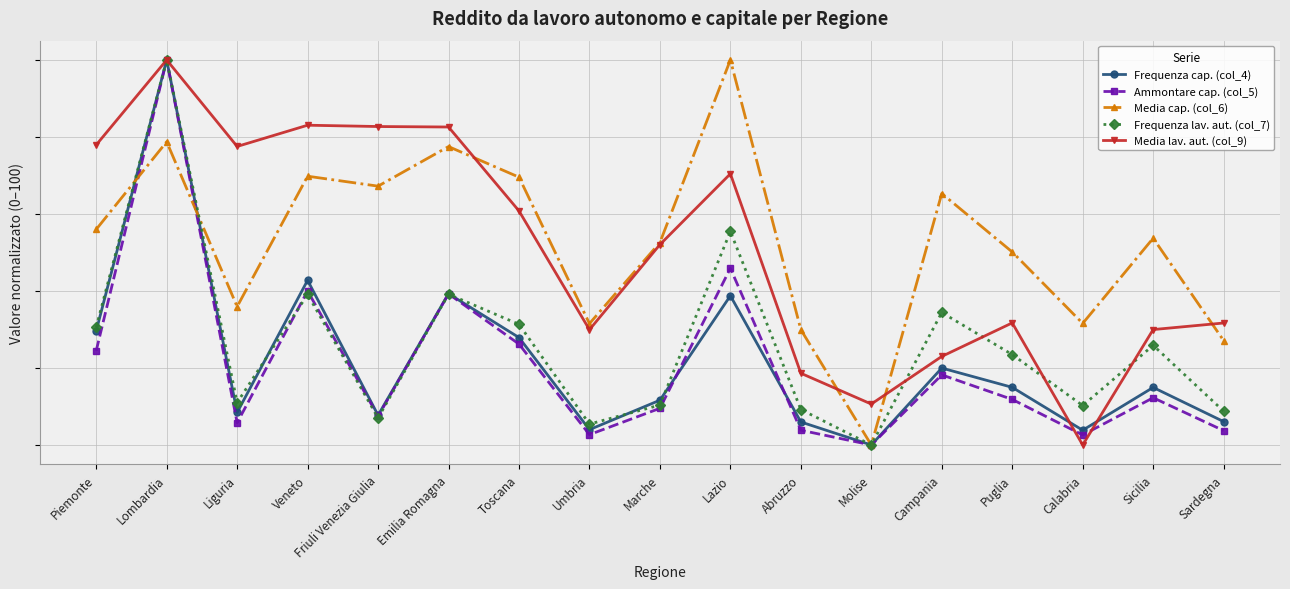

At how many categories does at least one series exceed 90?

2